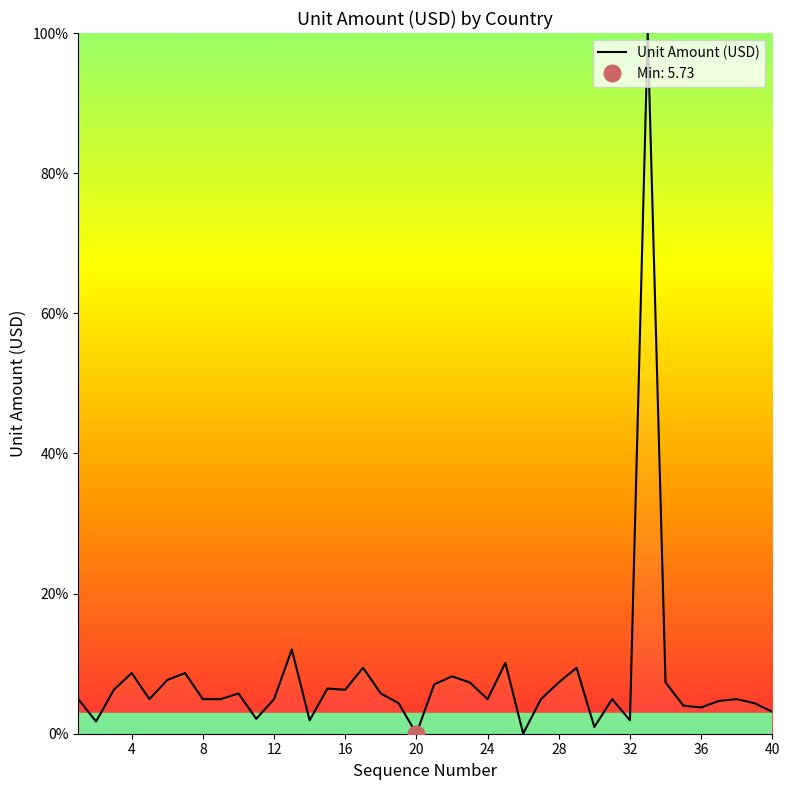

How many lines are shown in the chart?

1